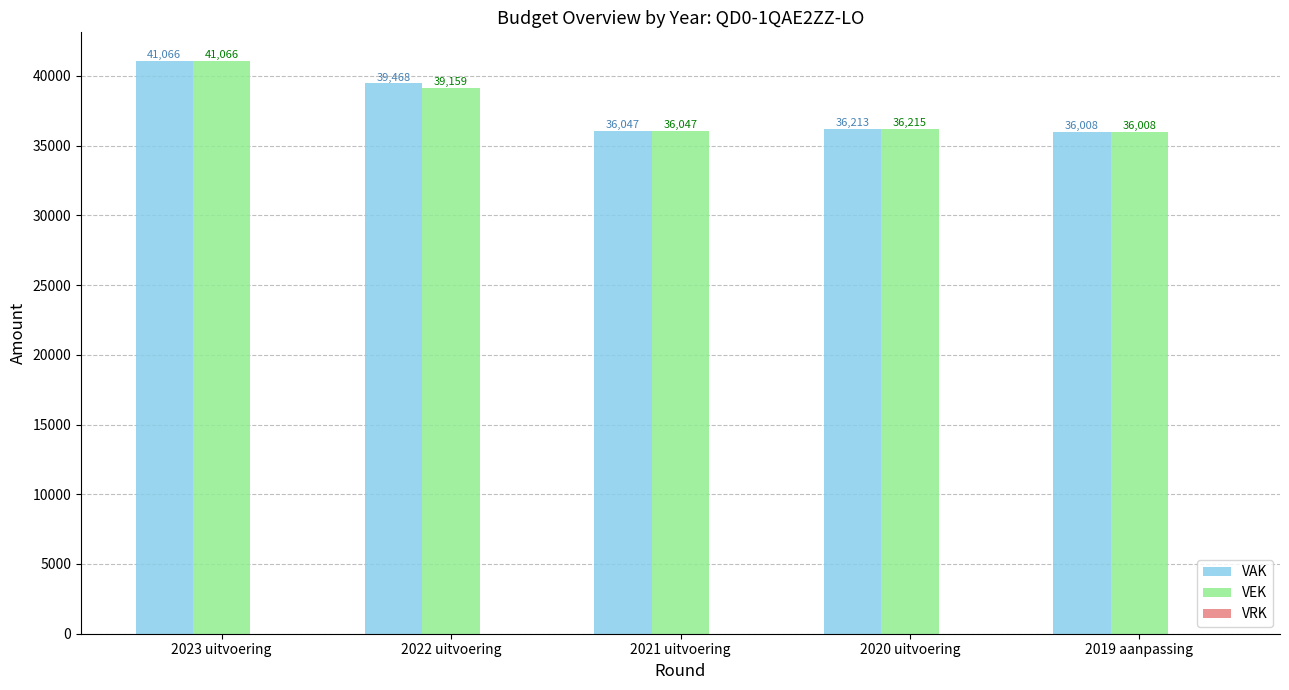

Which series has the largest total across all categories?

VAK